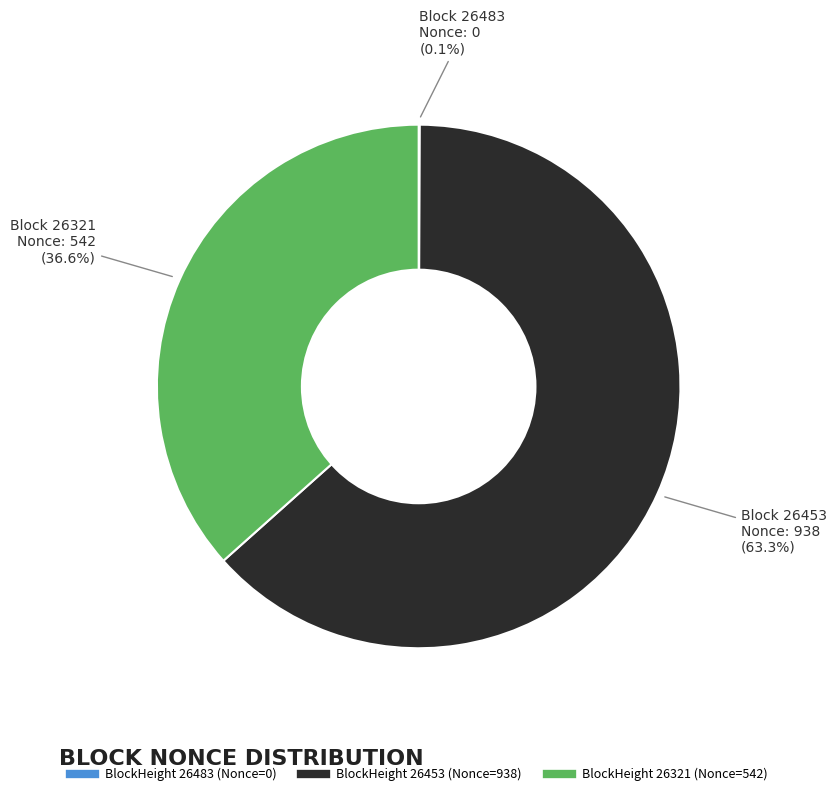

Is there any slice that represents more than half of the pie?

Yes